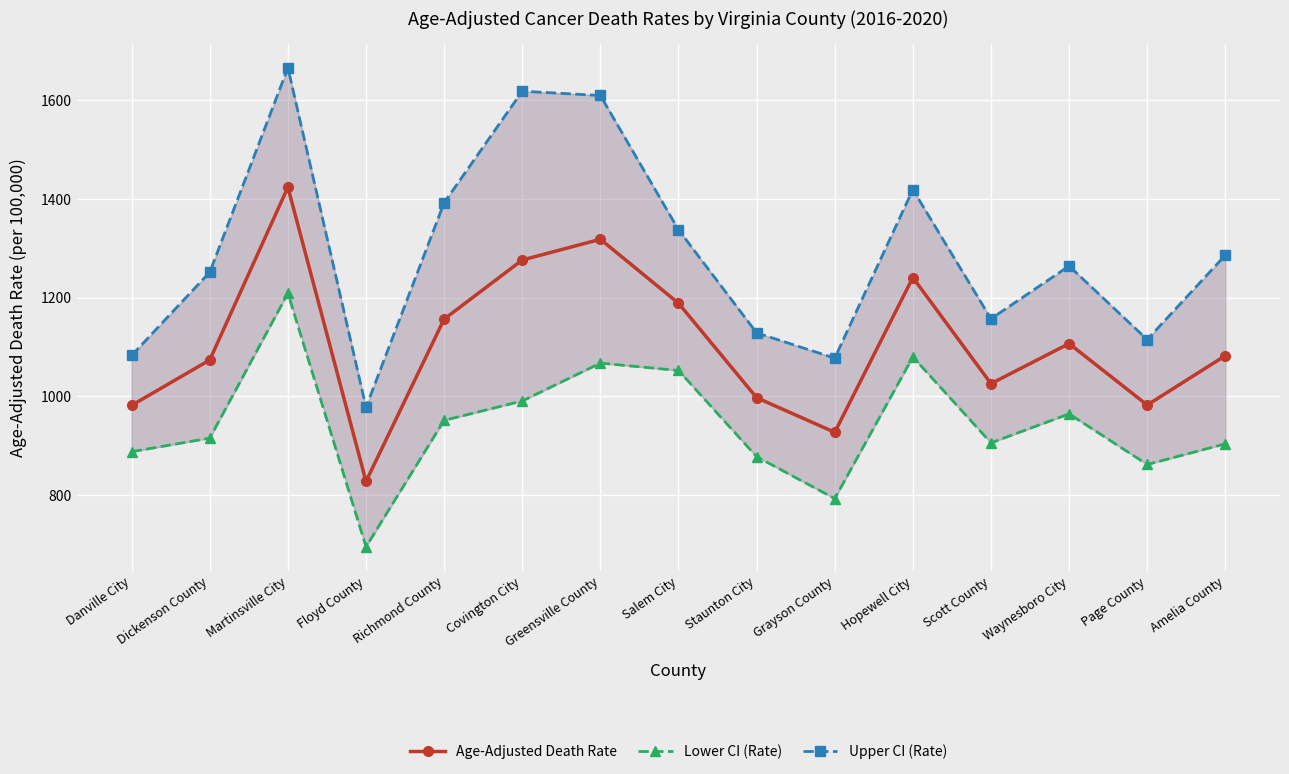

True or false: Lower CI (Rate) and Upper CI (Rate) intersect in this chart.

False